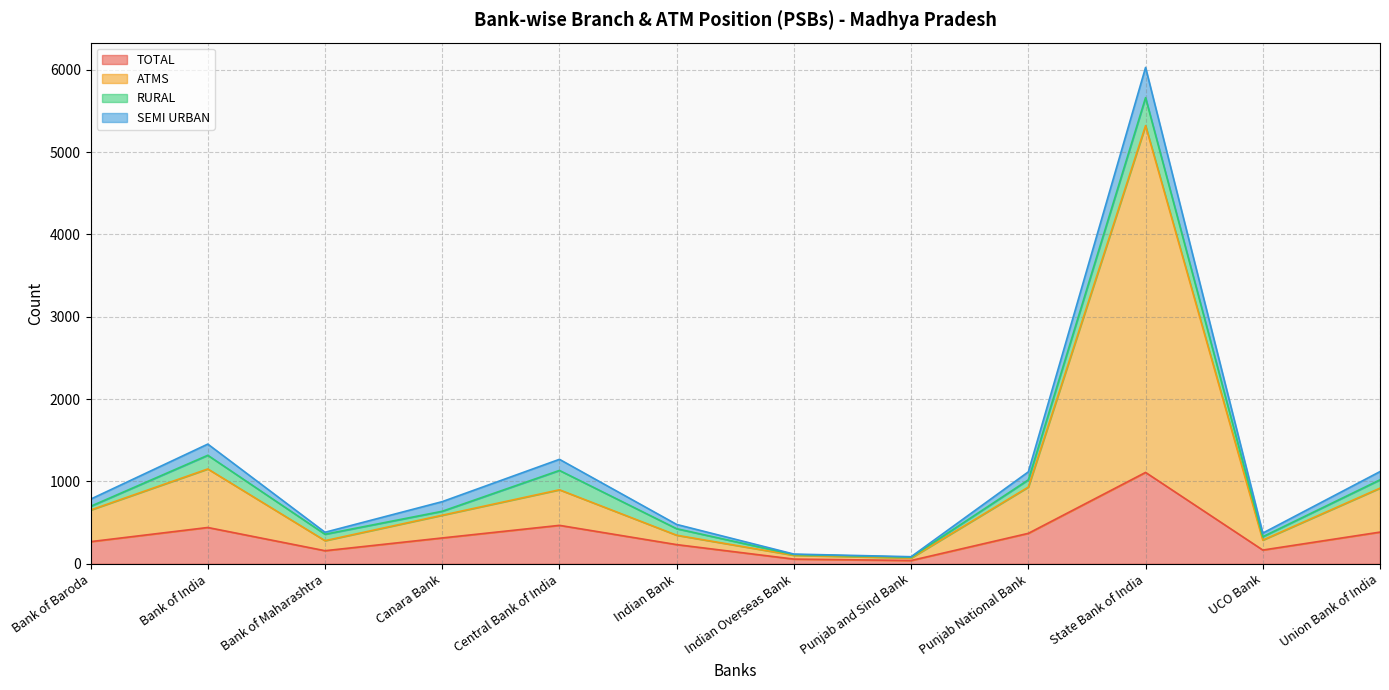

Is it true that TOTAL equals 82 at UCO Bank?

False